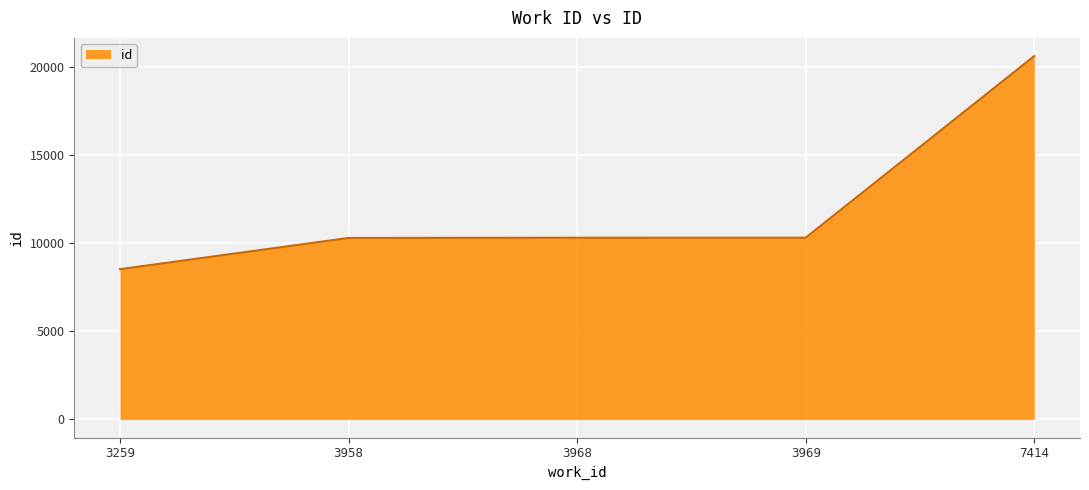

The value at 3968 is 16158. True or false?

False